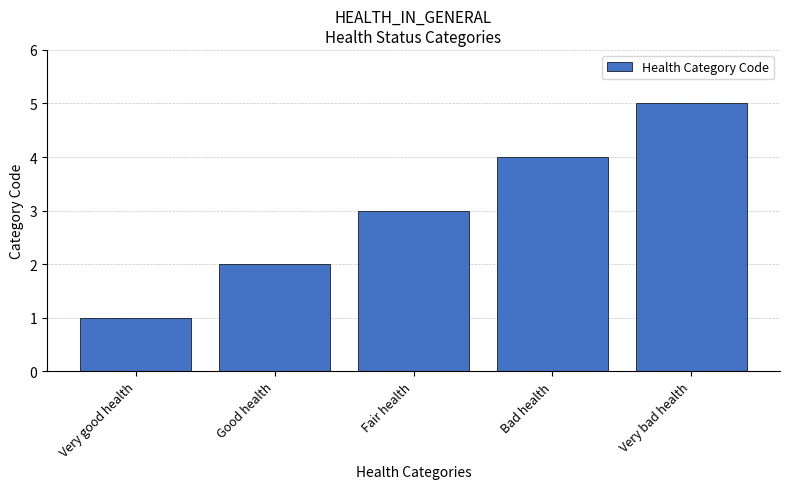

Reading right to left, transcribe all the data shown in this chart.

5	4	3	2	1